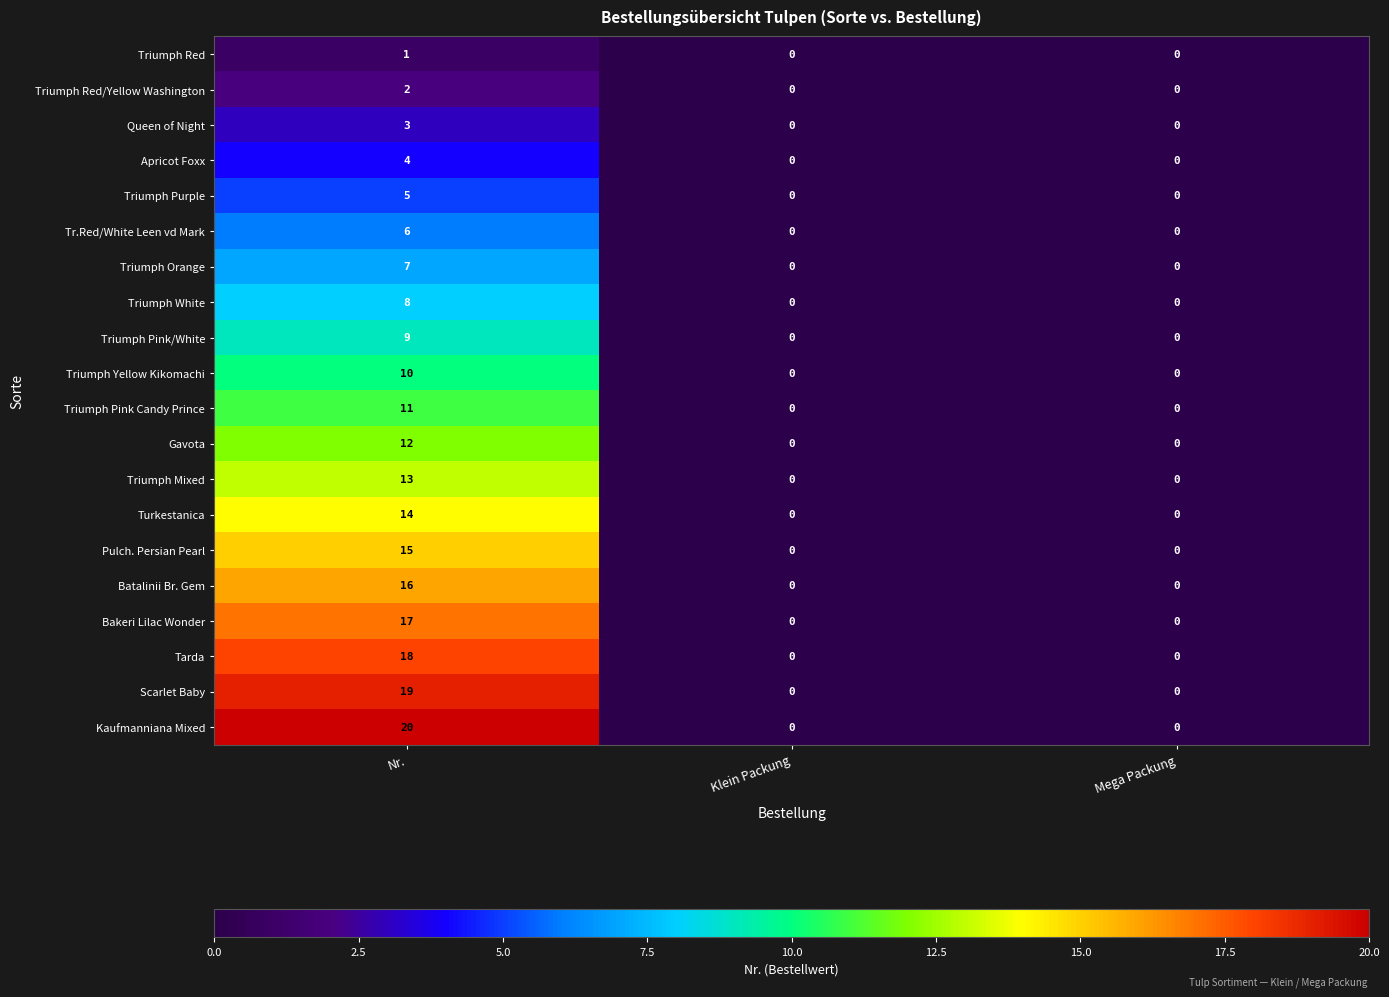

The value of Tr.Red/White Leen vd Mark at Mega Packung is 0. True or false?

True